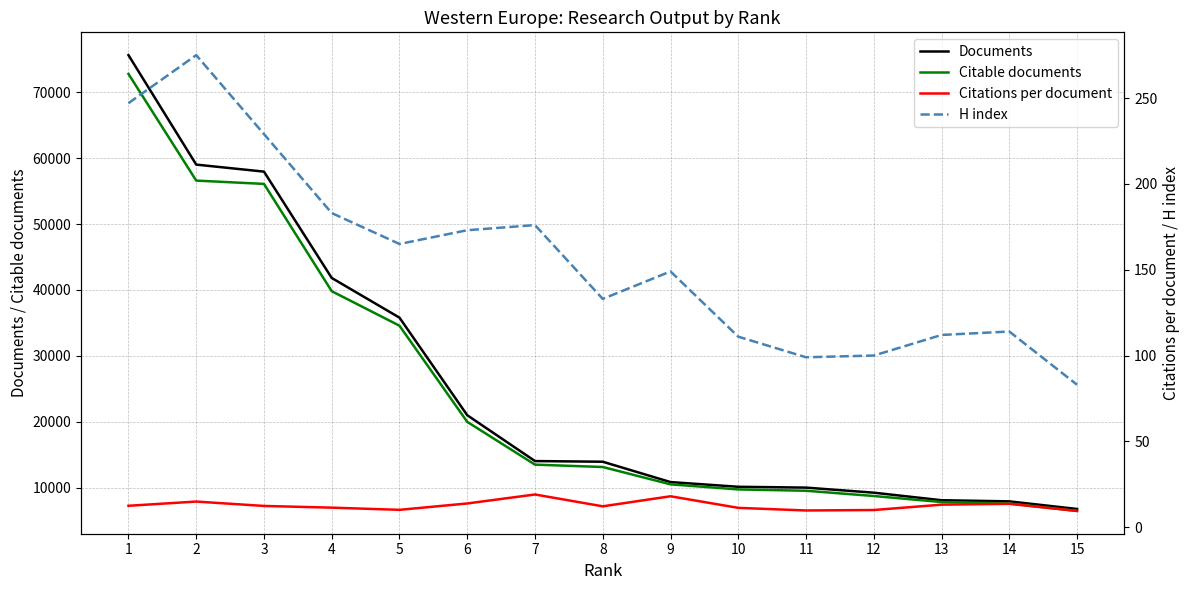

Is it true that Citations per document equals 17.3 at 3?

False